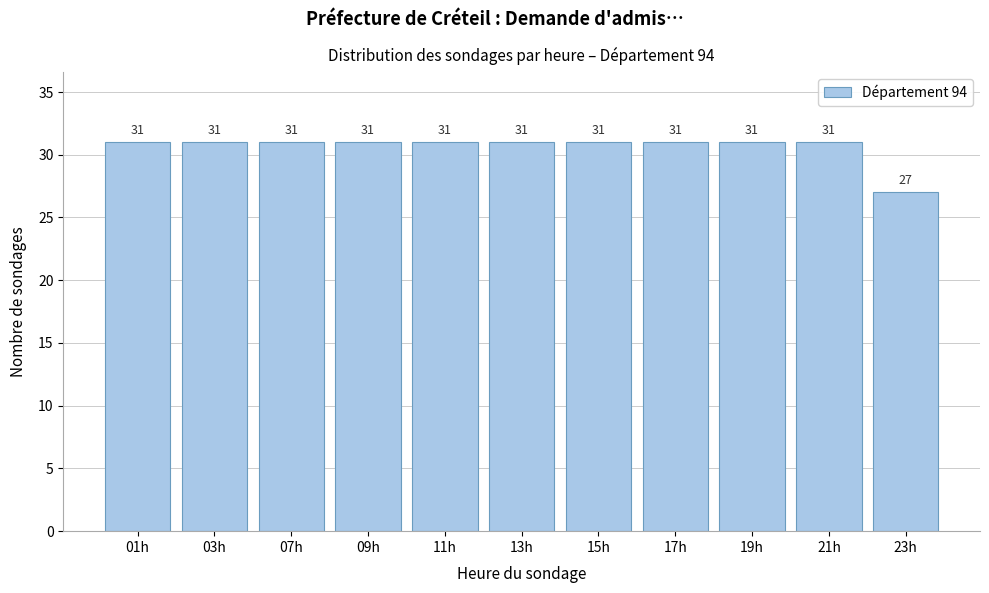

Reading left to right, list all the values displayed in this chart.

01h=31	03h=31	07h=31	09h=31	11h=31	13h=31	15h=31	17h=31	19h=31	21h=31	23h=27